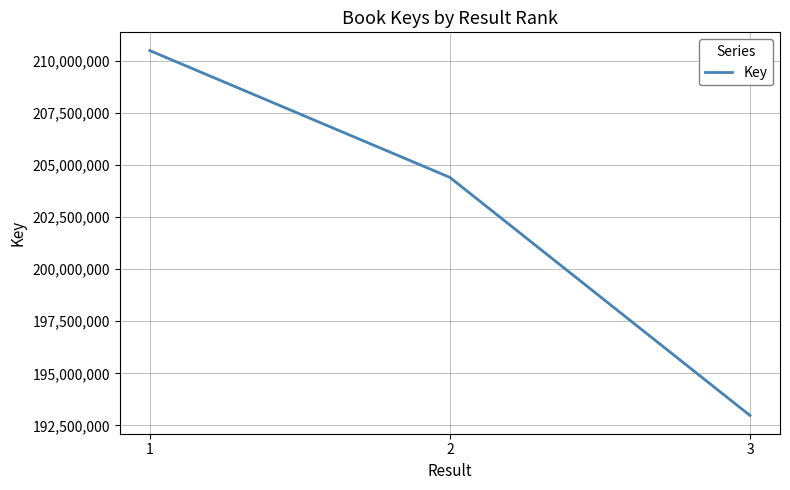

Where does the data first go above 204395582?

1